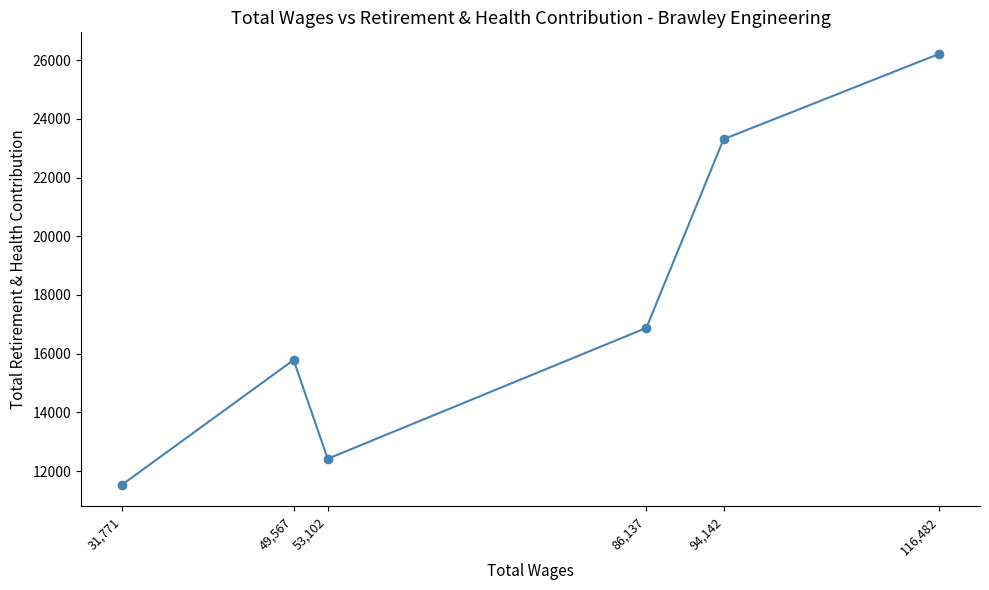

The value at 53,102 is 19064. True or false?

False